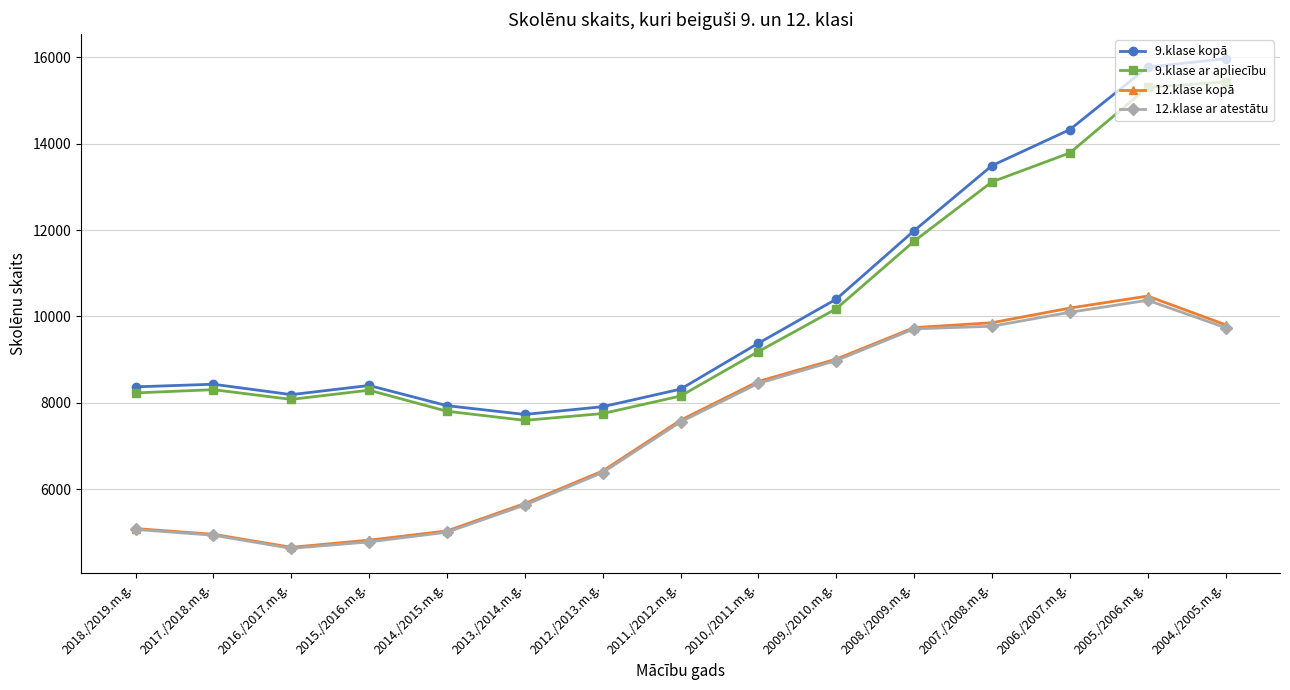

What is the difference between the 9.klase kopā values at 2015./2016.m.g. and 2010./2011.m.g.?

978